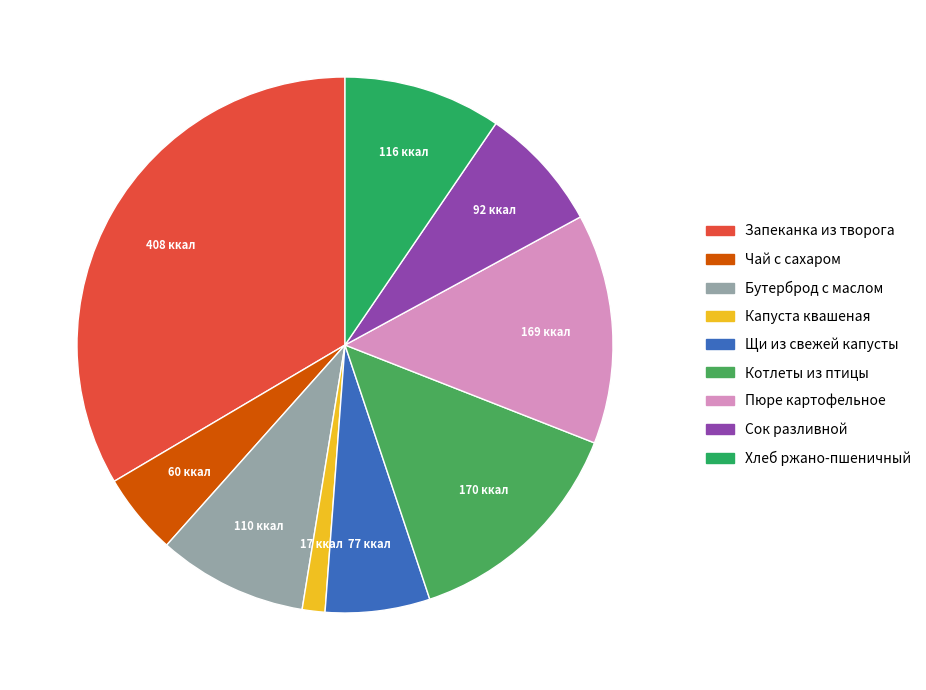

Is there a majority slice in this chart?

No